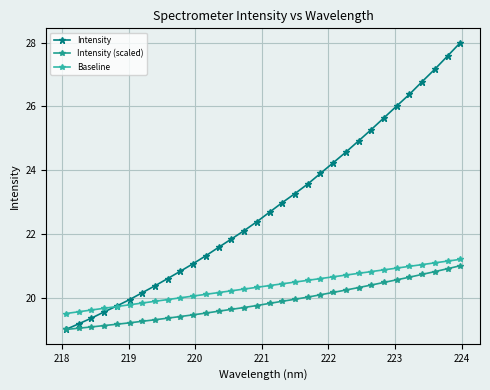

True or false: Baseline and Intensity cross at least once.

True